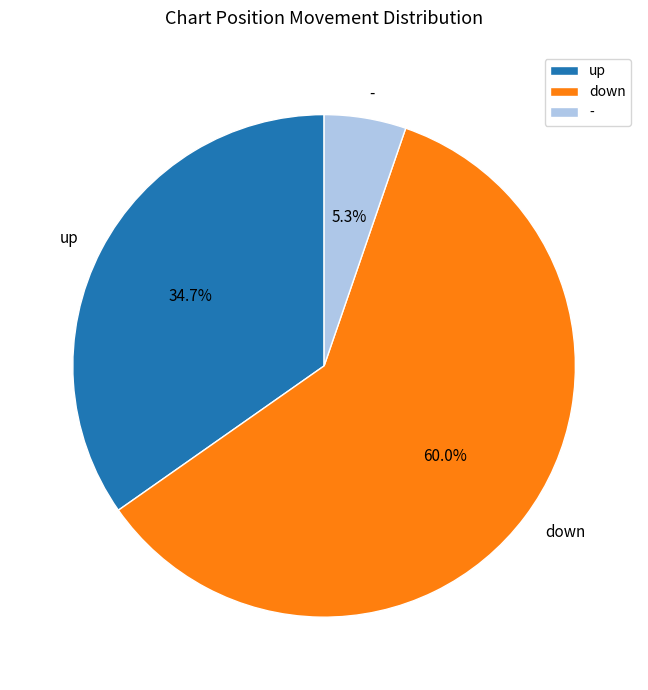

Between down and -, which is larger?

down